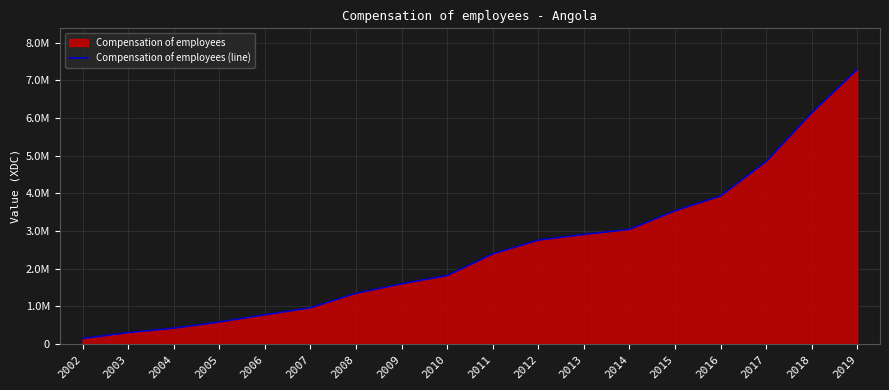

What is the minimum value shown in the chart?

149412.7